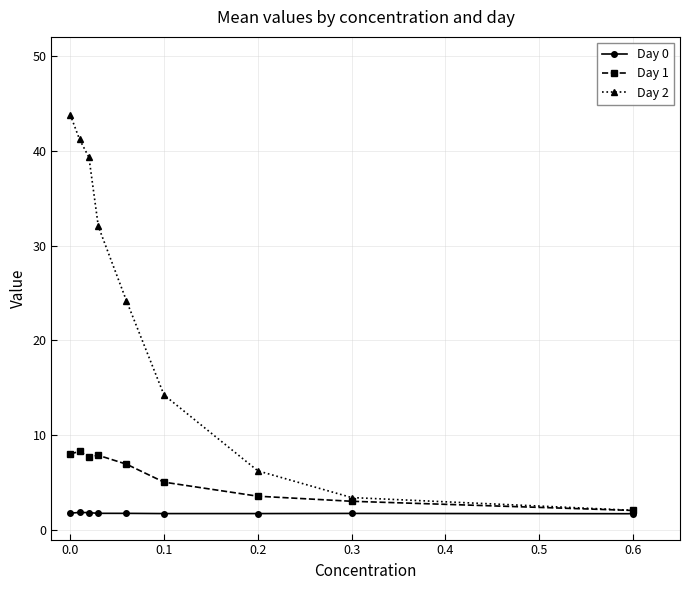

List the series in order of their overall mean, lowest first.

Day 0, Day 1, Day 2